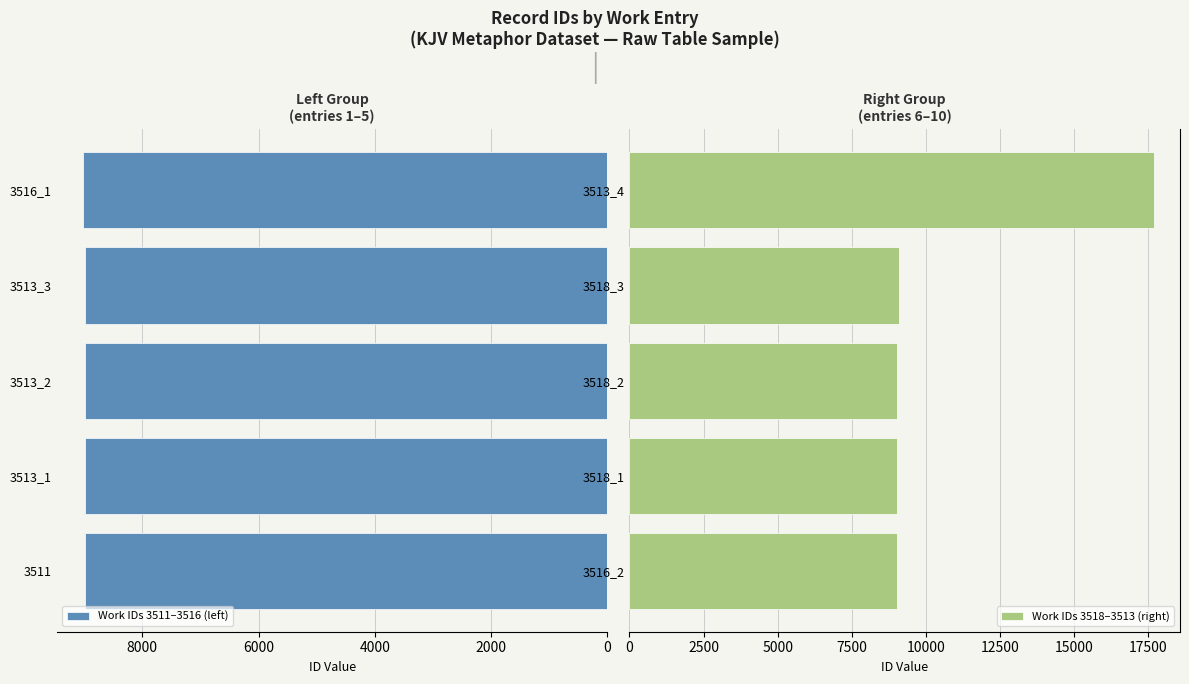

What is the minimum value for Work IDs 3511–3516 (left)?

8984